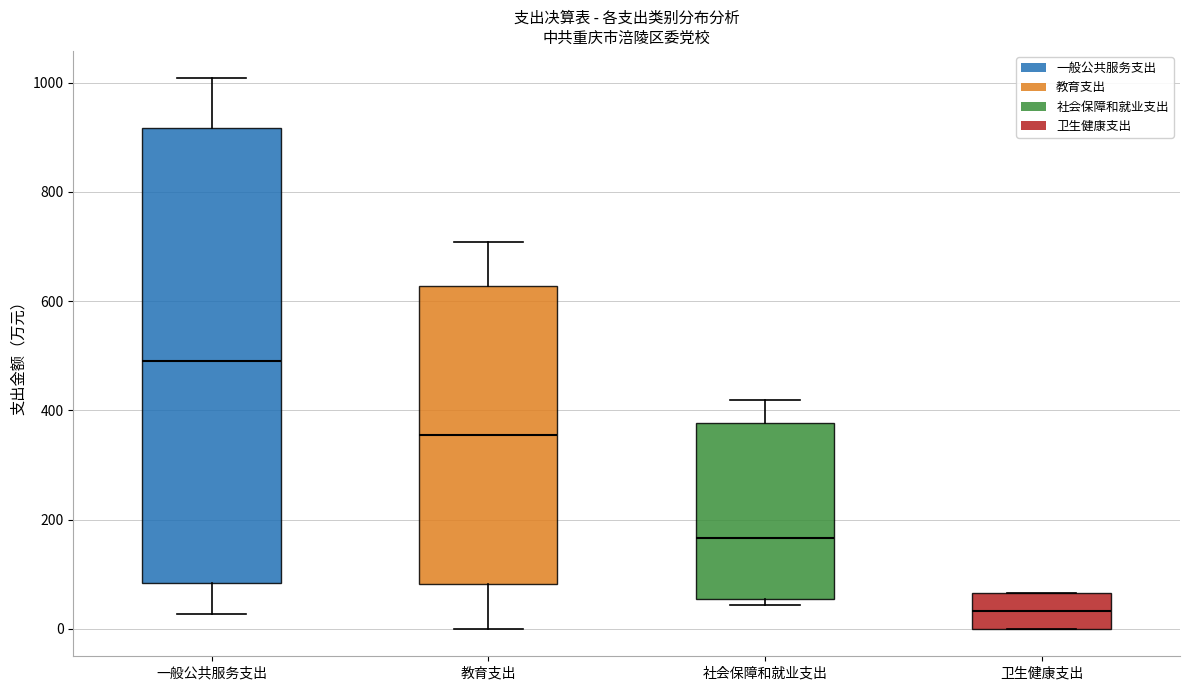

Reading left to right, transcribe this box plot: for each box, give where its median line is, the range the box spans, and where its two whiskers end, as read against the y-axis. The values are not printed on the chart, so give them approximately, as read against the axis.

一般公共服务支出: median 480, box 80 to 920, whiskers 20 to 1000
教育支出: median 360, box 80 to 620, whiskers 0 to 700
社会保障和就业支出: median 160, box 60 to 380, whiskers 40 to 420
卫生健康支出: median 40, box 0 to 60, whiskers 0 to 60